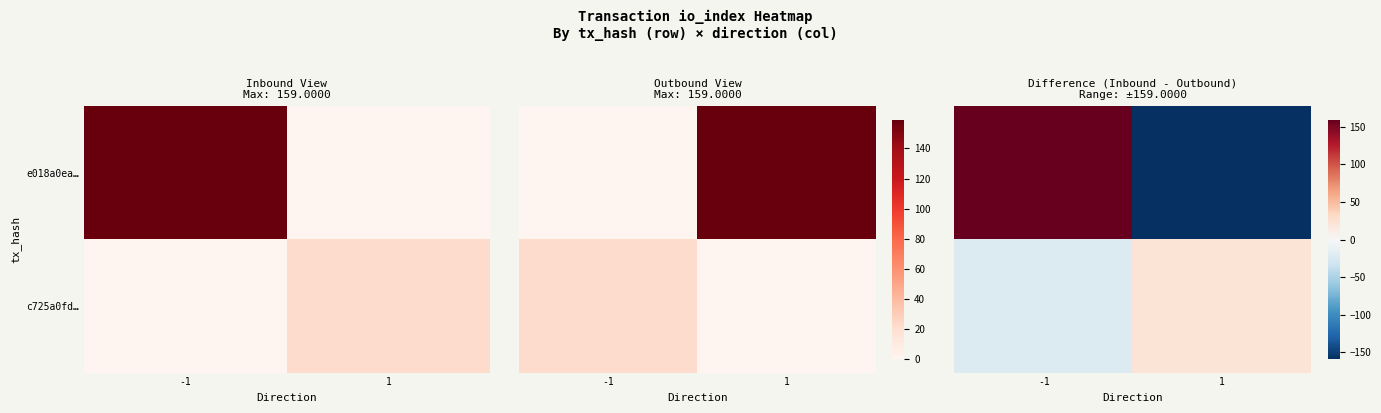

Rank the categories by c725a0fd… value from highest to lowest.

1, -1